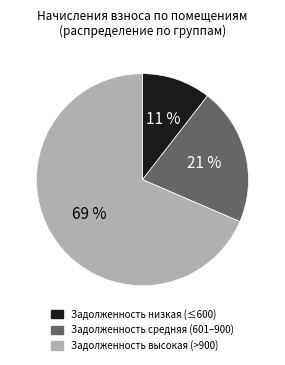

Is there any slice that represents more than half of the pie?

Yes